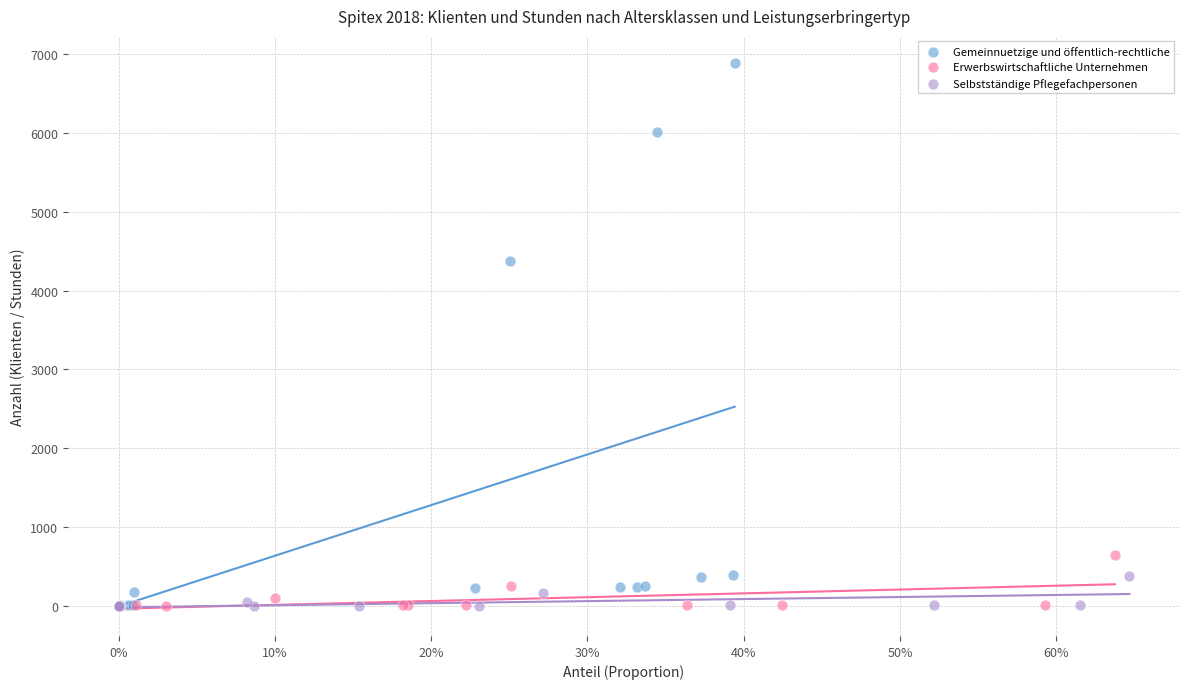

Which series has the largest Y range (max minus min)?

Gemeinnuetzige und öffentlich-rechtliche